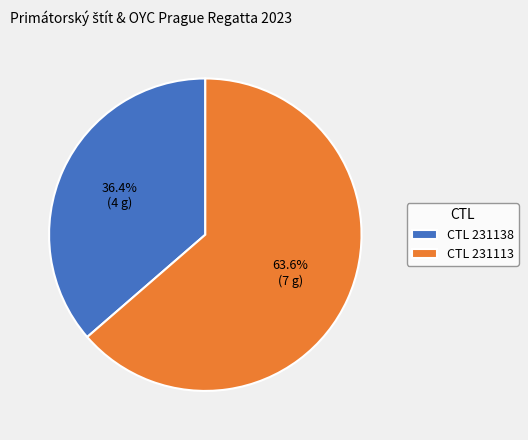

How many slices are in this pie chart?

2